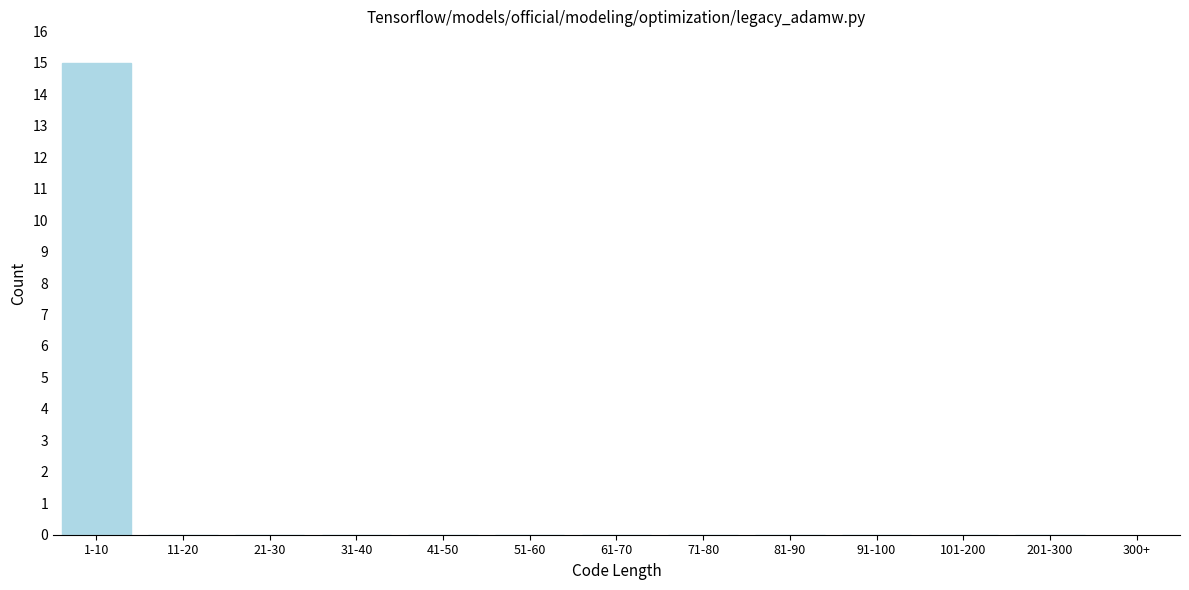

Reading left to right, what are all the values shown in this chart?

1-10=15	11-20=0	21-30=0	31-40=0	41-50=0	51-60=0	61-70=0	71-80=0	81-90=0	91-100=0	101-200=0	201-300=0